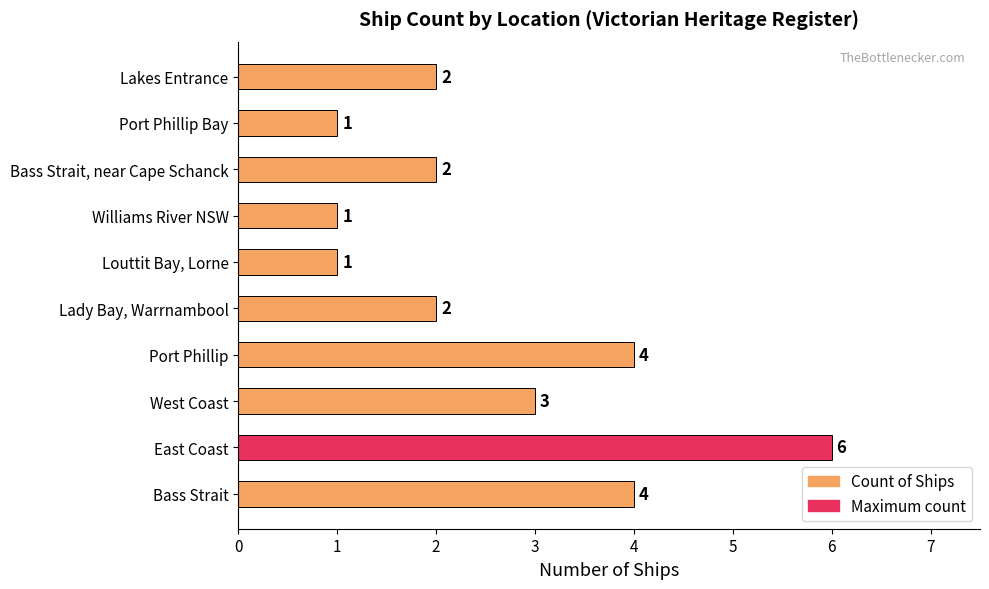

What is the difference between the maximum and minimum values?

5